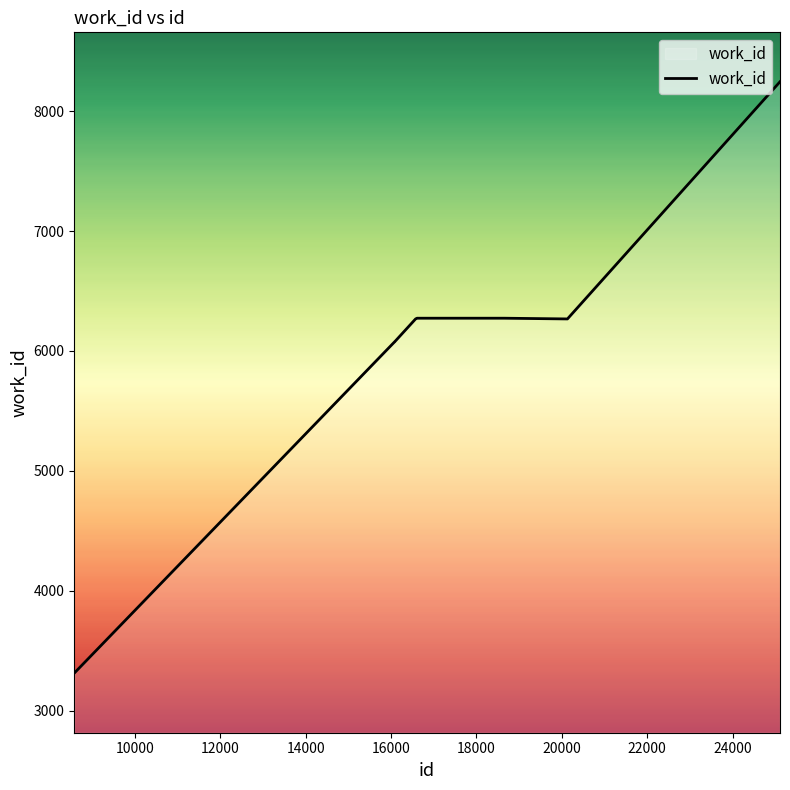

Does the chart have visible grid lines?

No